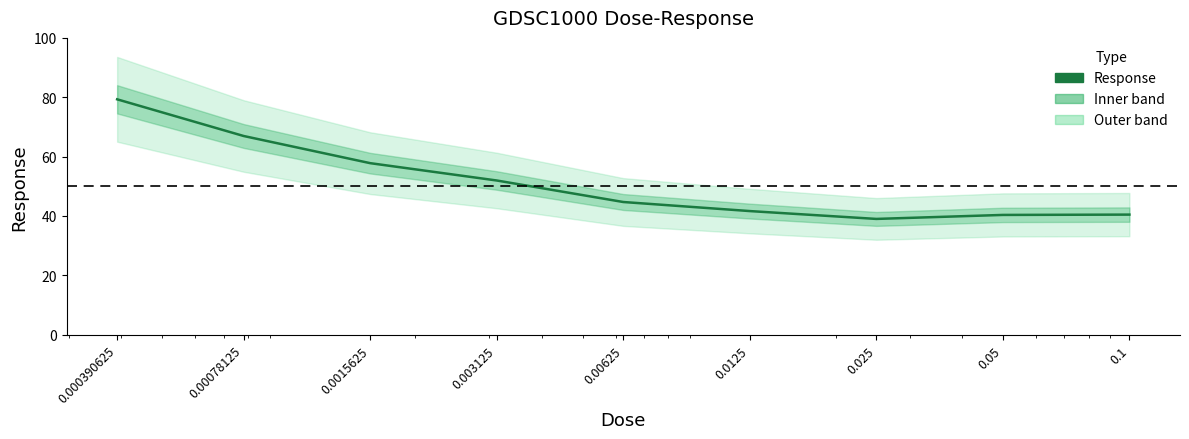

What is the value of the 6th point from the left?

41.7